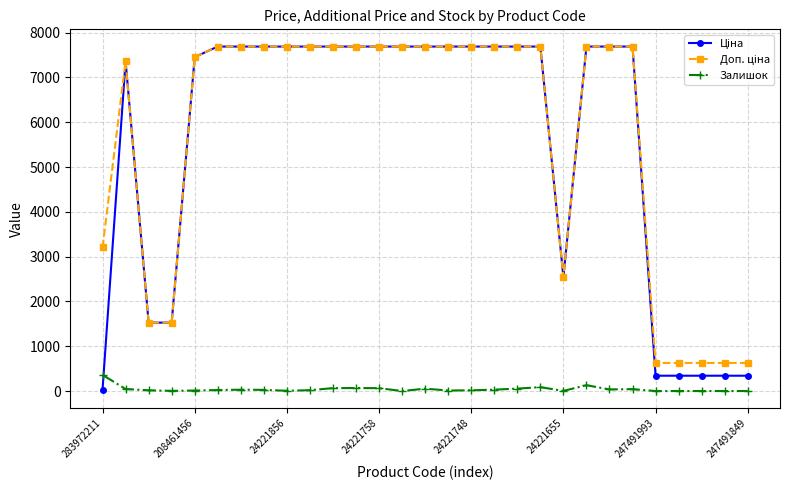

What is the greatest value displayed?

7688.0